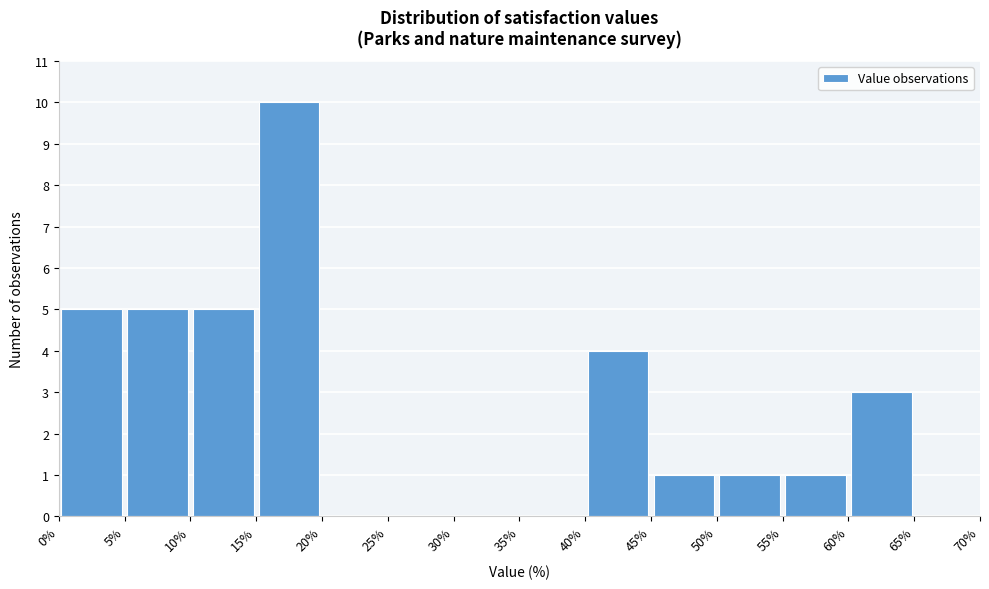

Reading left to right, transcribe this chart: for each bar, give the range it covers on the x-axis and its height. The values are not printed on the chart, so give them approximately, as read against the axis.

0% to 5%: 5
5% to 10%: 5
10% to 15%: 5
15% to 20%: 10
20% to 25%: 0
25% to 30%: 0
30% to 35%: 0
35% to 40%: 0
40% to 45%: 4
45% to 50%: 1
50% to 55%: 1
55% to 60%: 1
60% to 65%: 3
65% to 70%: 0